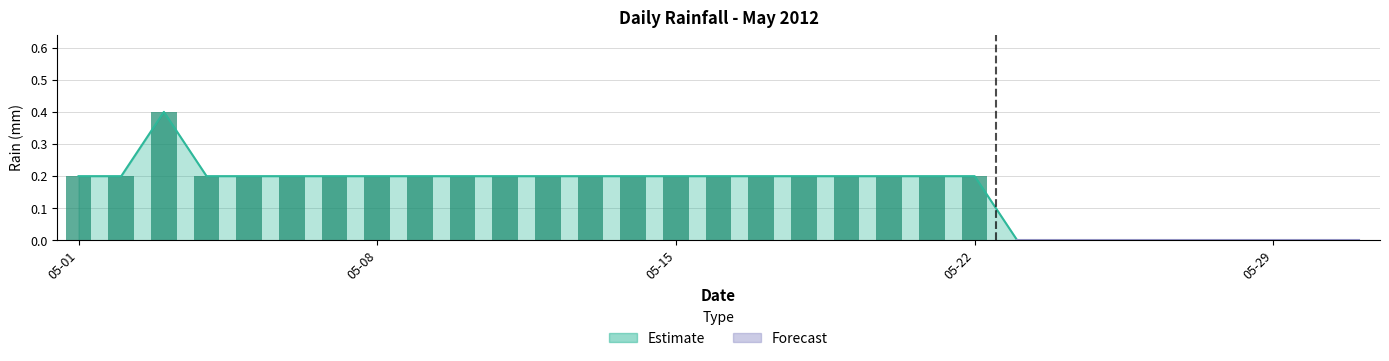

Are the bars grouped side by side (vs. stacked)?

No